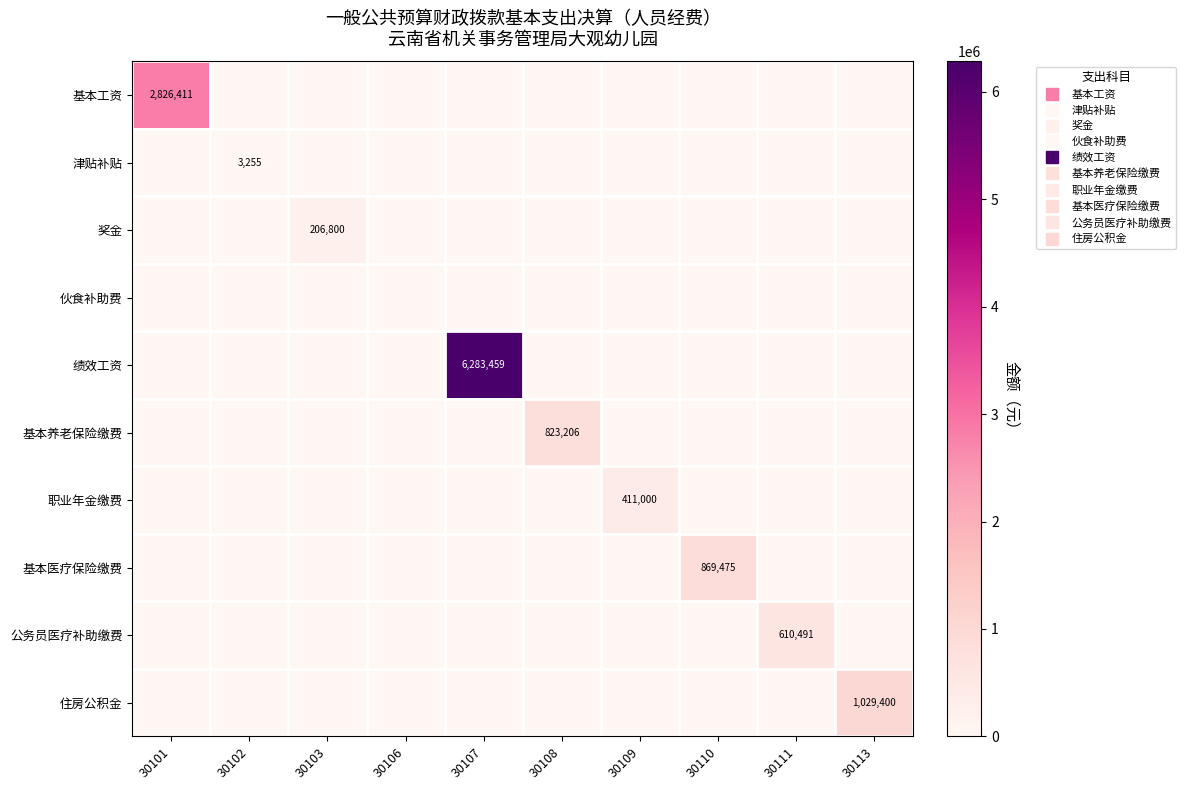

Is the value of 伙食补助费 at 30113 greater than the value of 基本养老保险缴费 at 30110?

No